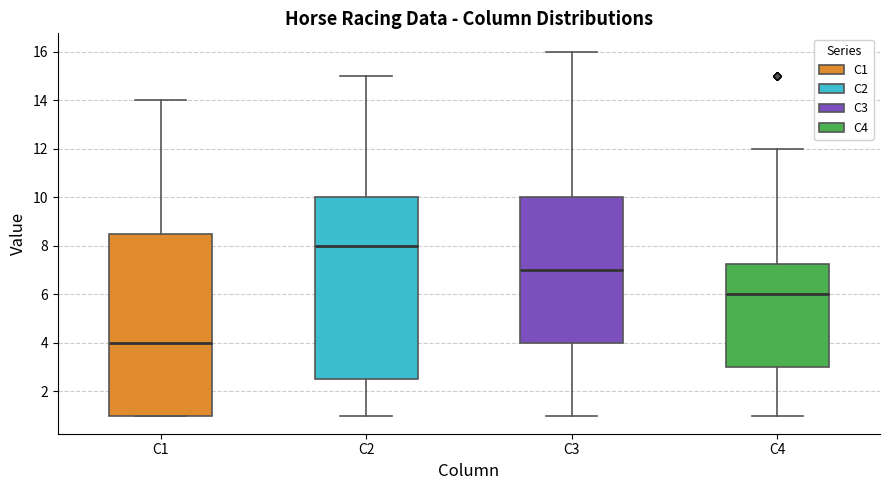

Reading left to right, transcribe this box plot: for each box, give where its median line is, the range the box spans, and where its two whiskers end, as read against the y-axis. The values are not printed on the chart, so give them approximately, as read against the axis.

C1: median 4.0, box 1.0 to 8.6, whiskers 1.0 to 14.0
C2: median 8.0, box 2.6 to 10.0, whiskers 1.0 to 15.0
C3: median 7.0, box 4.0 to 10.0, whiskers 1.0 to 16.0
C4: median 6.0, box 3.0 to 7.2, whiskers 1.0 to 12.0